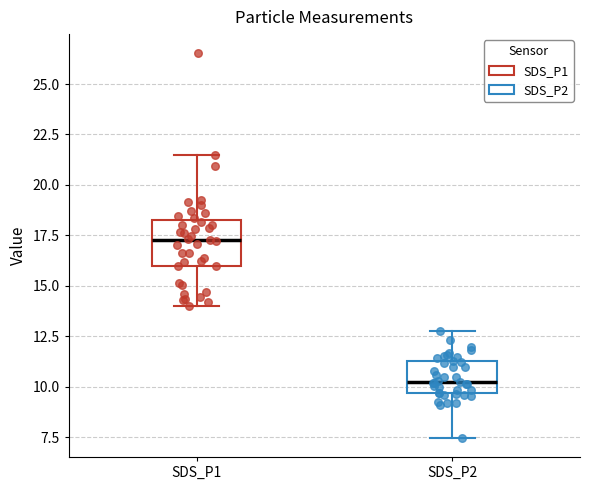

Reading left to right, read every box against the y-axis: the position of its median line, the range the box covers, and the ends of its whiskers. The values are not printed on the chart, so give them approximately, as read against the axis.

SDS_P1: median 17.5, box 16.0 to 18.5, whiskers 14.0 to 21.5
SDS_P2: median 10.5, box 9.5 to 11.5, whiskers 7.5 to 13.0